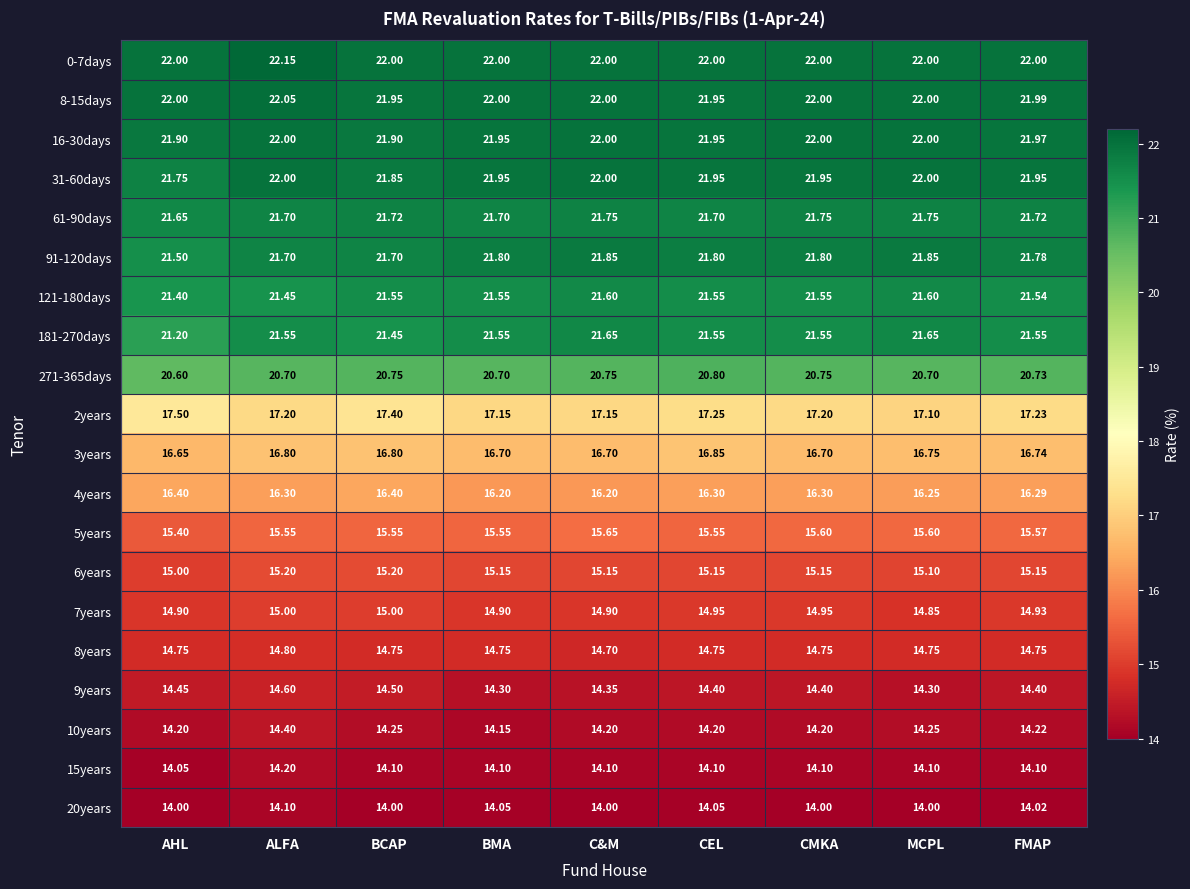

What is the smallest value displayed?

14.0